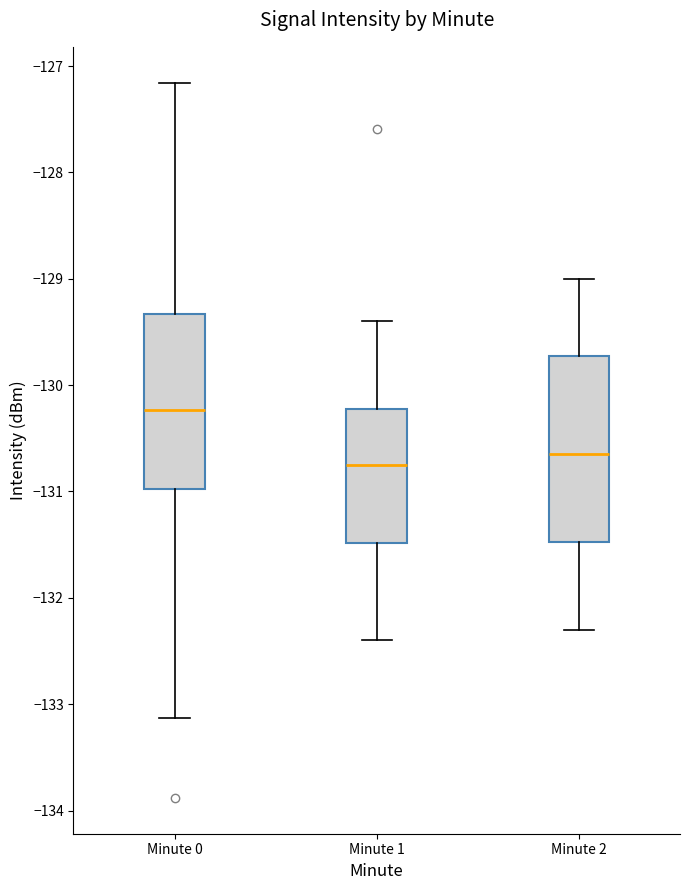

Reading left to right, read every box against the y-axis: the position of its median line, the range the box covers, and the ends of its whiskers. The values are not printed on the chart, so give them approximately, as read against the axis.

Minute 0: median -130.2, box -131.0 to -129.3, whiskers -133.1 to -127.2
Minute 1: median -130.7, box -131.5 to -130.2, whiskers -132.4 to -129.4
Minute 2: median -130.6, box -131.5 to -129.7, whiskers -132.3 to -129.0